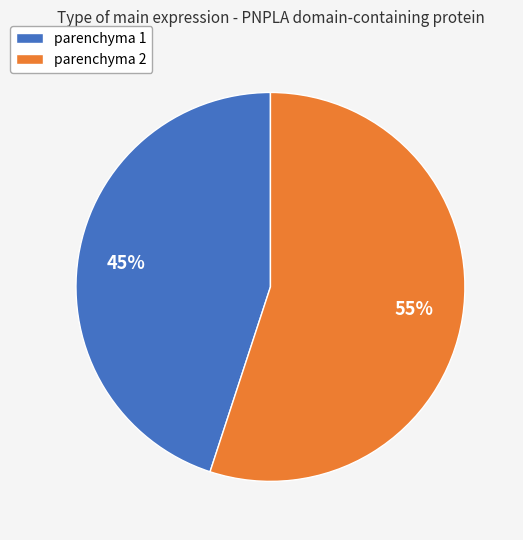

To the nearest percent, what percentage of the pie is parenchyma 2?

55%